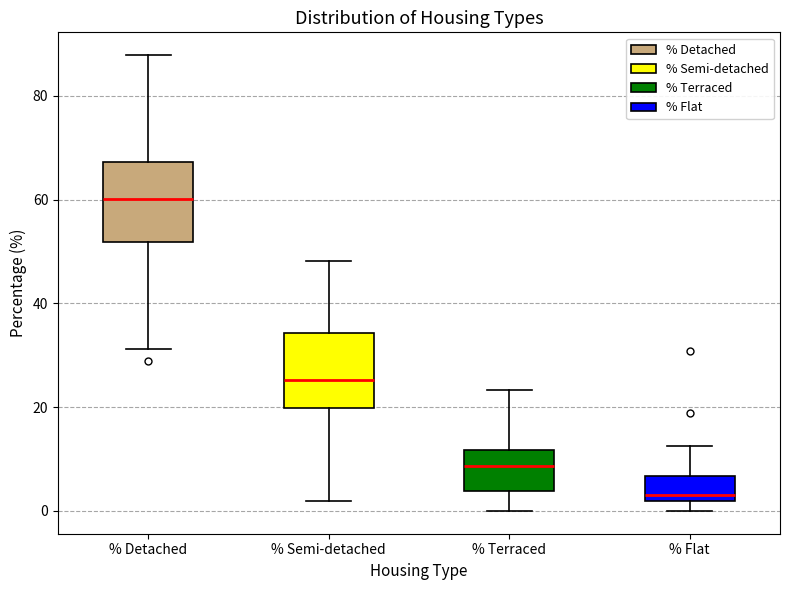

Reading left to right, read every box against the y-axis: the position of its median line, the range the box covers, and the ends of its whiskers. The values are not printed on the chart, so give them approximately, as read against the axis.

% Detached: median 60, box 52 to 68, whiskers 32 to 88
% Semi-detached: median 26, box 20 to 34, whiskers 2 to 48
% Terraced: median 8, box 4 to 12, whiskers 0 to 24
% Flat: median 4, box 2 to 6, whiskers 0 to 12